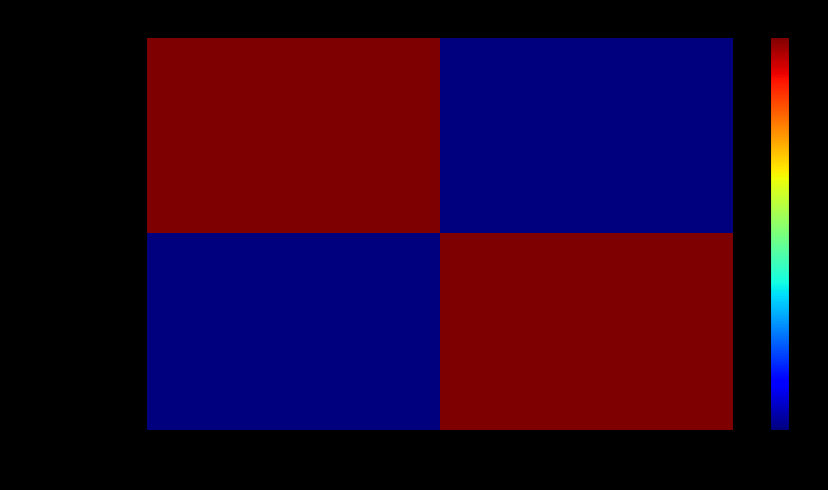

Rank the series at 1 from highest to lowest value.

284a63493256..., b74515030d112...